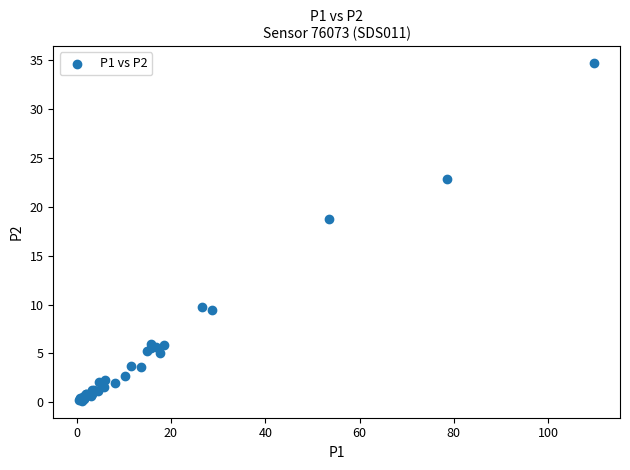

What Y value in the scatter plot is closest to 17?

18.8